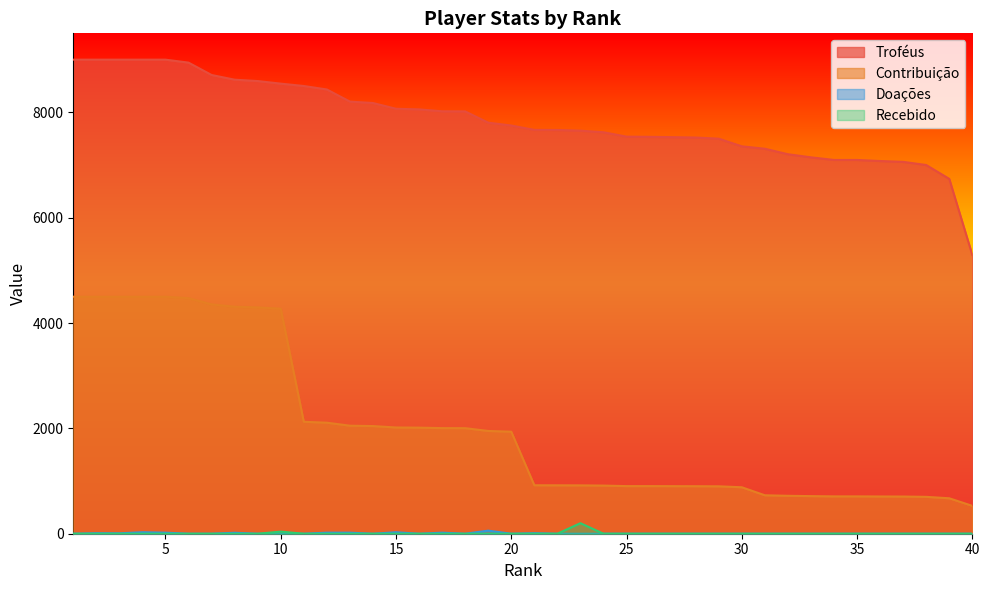

What is the difference between the Doações values at 23 and 4?

28